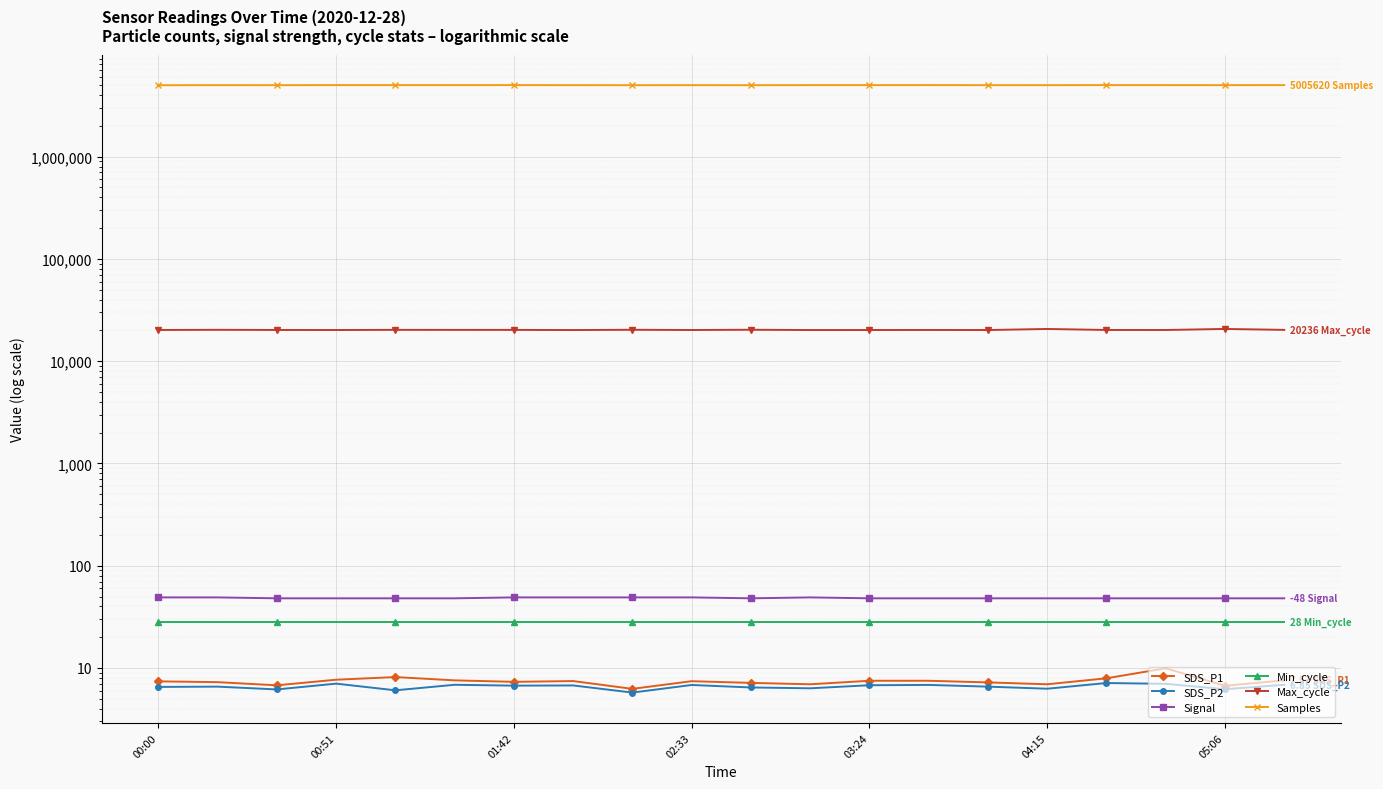

What is the difference between the second highest and minimum values in the Max_cycle series?

486.0